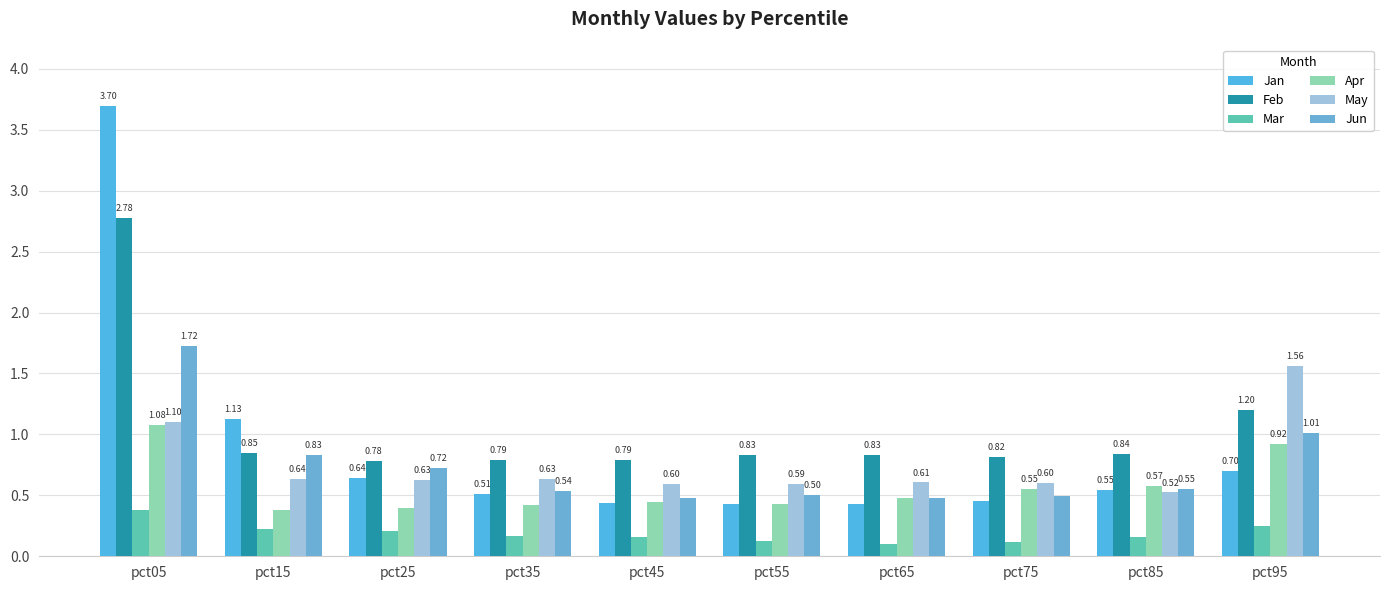

At how many categories does at least one series exceed 2?

1